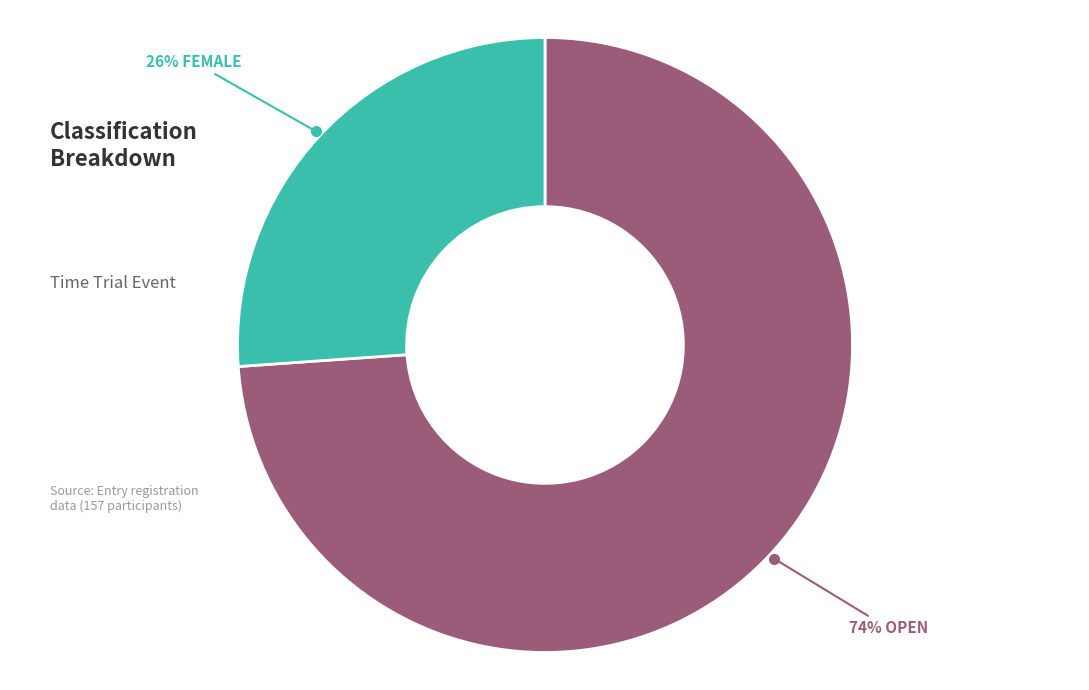

To the nearest percent, what is the difference between the largest and smallest slice percentages?

48%